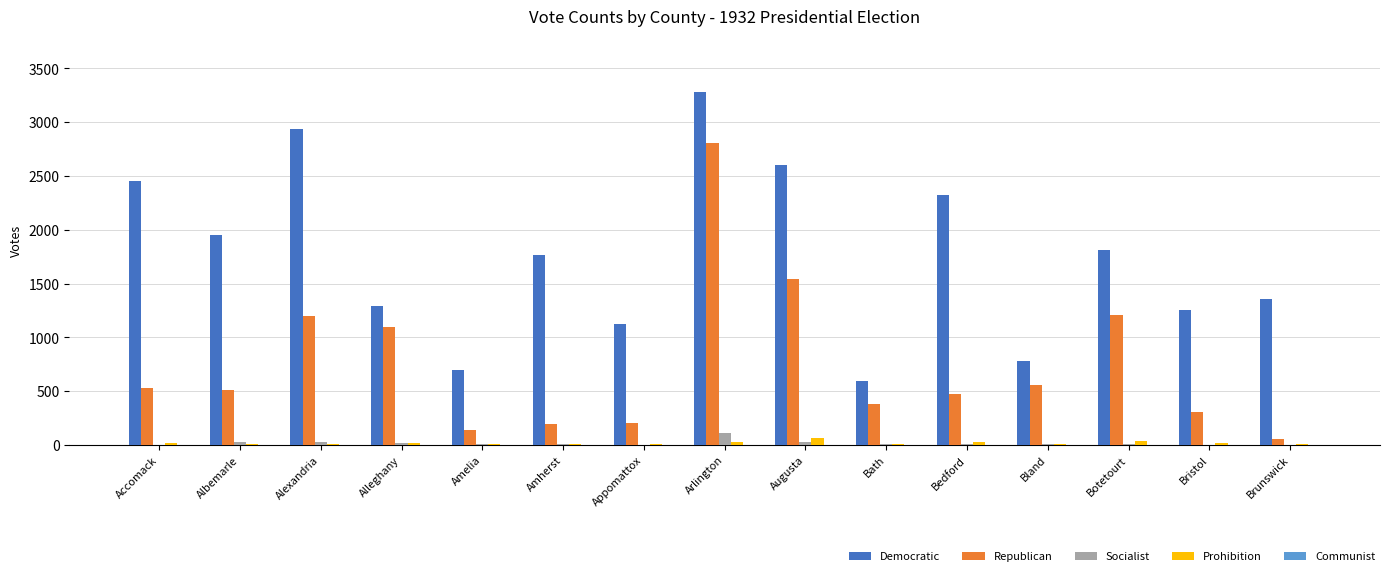

Count the number of categories in the chart.

15